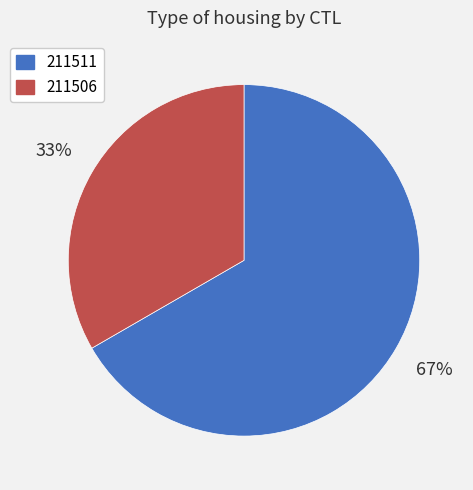

Is it true that 211506 is 33% of the pie?

True